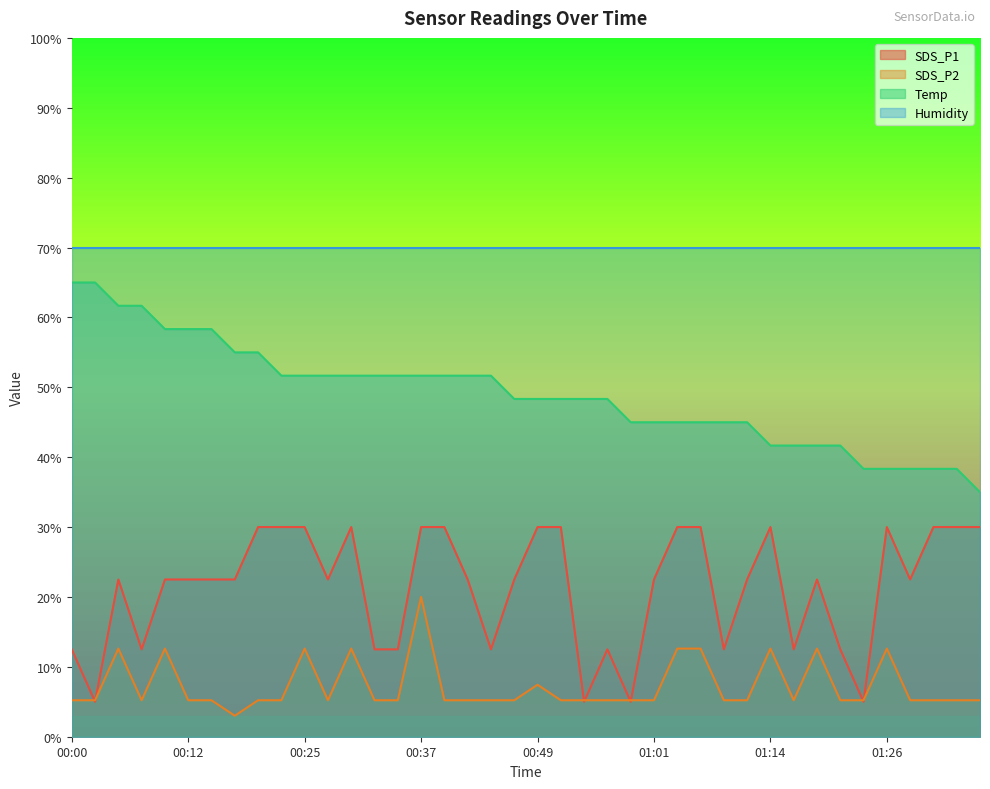

Between 01:23 and 01:33, which is larger?

01:33